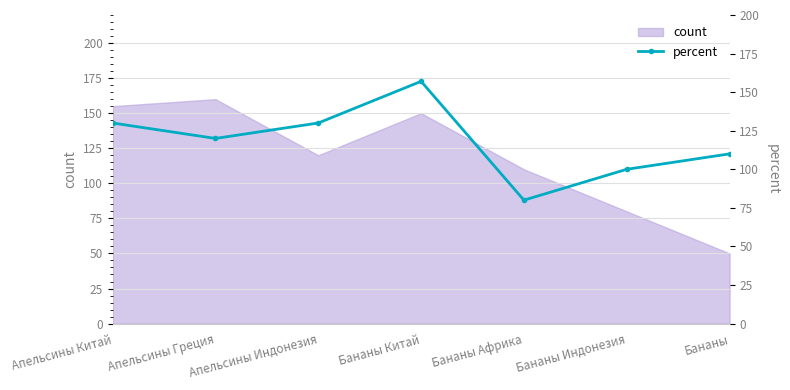

At which label is the value closest to 118?

Апельсины Греция